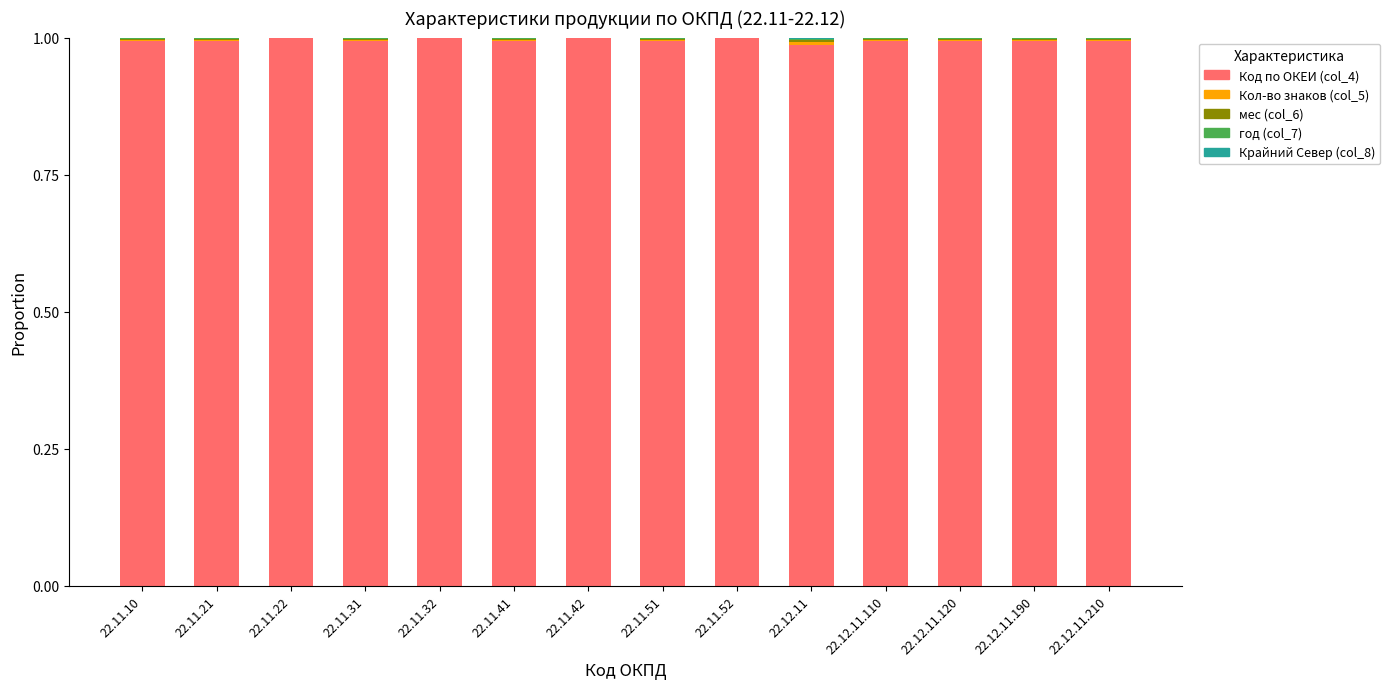

What is the sum of all Код по ОКЕИ (col_4) values?

13.9